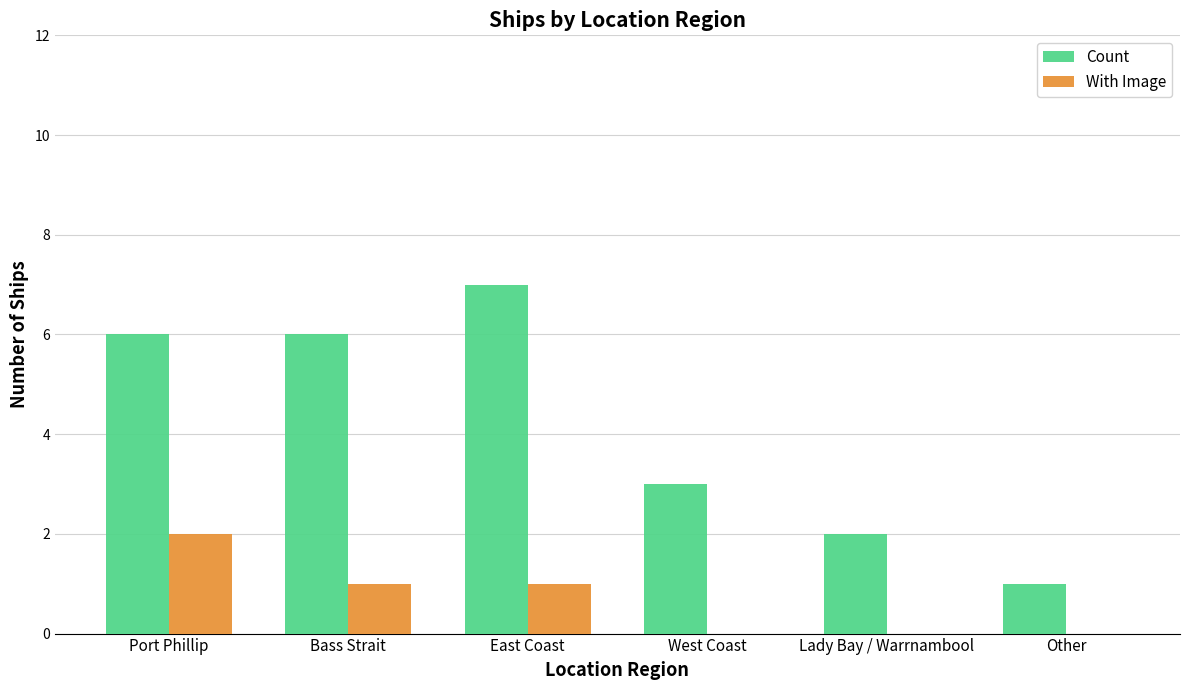

What is the sum of the With Image values at Port Phillip and Lady Bay / Warrnambool?

2